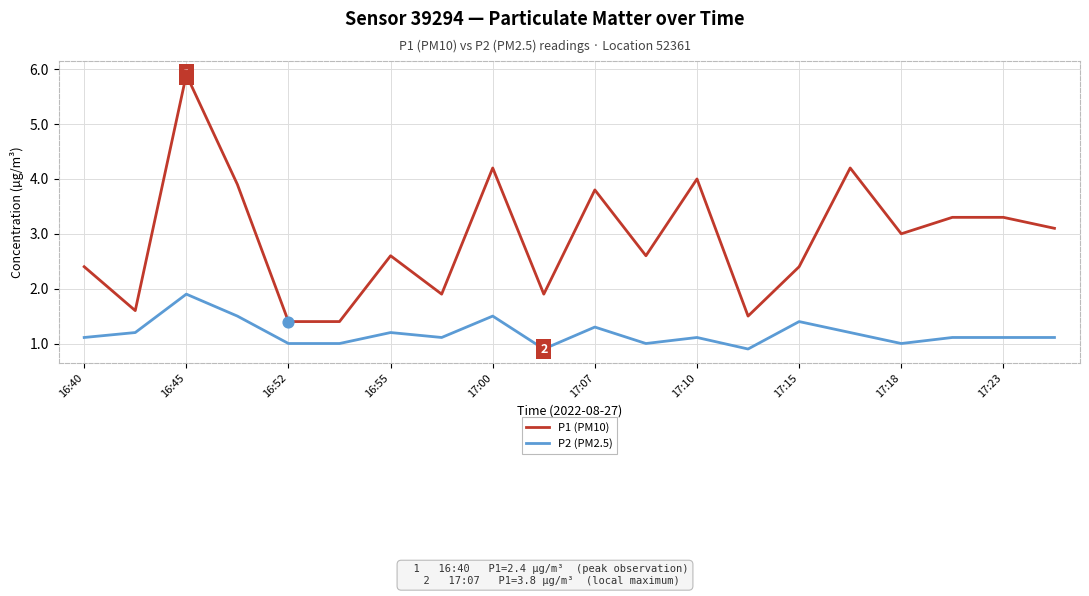

Which series has the largest total across all categories?

P1 (PM10)